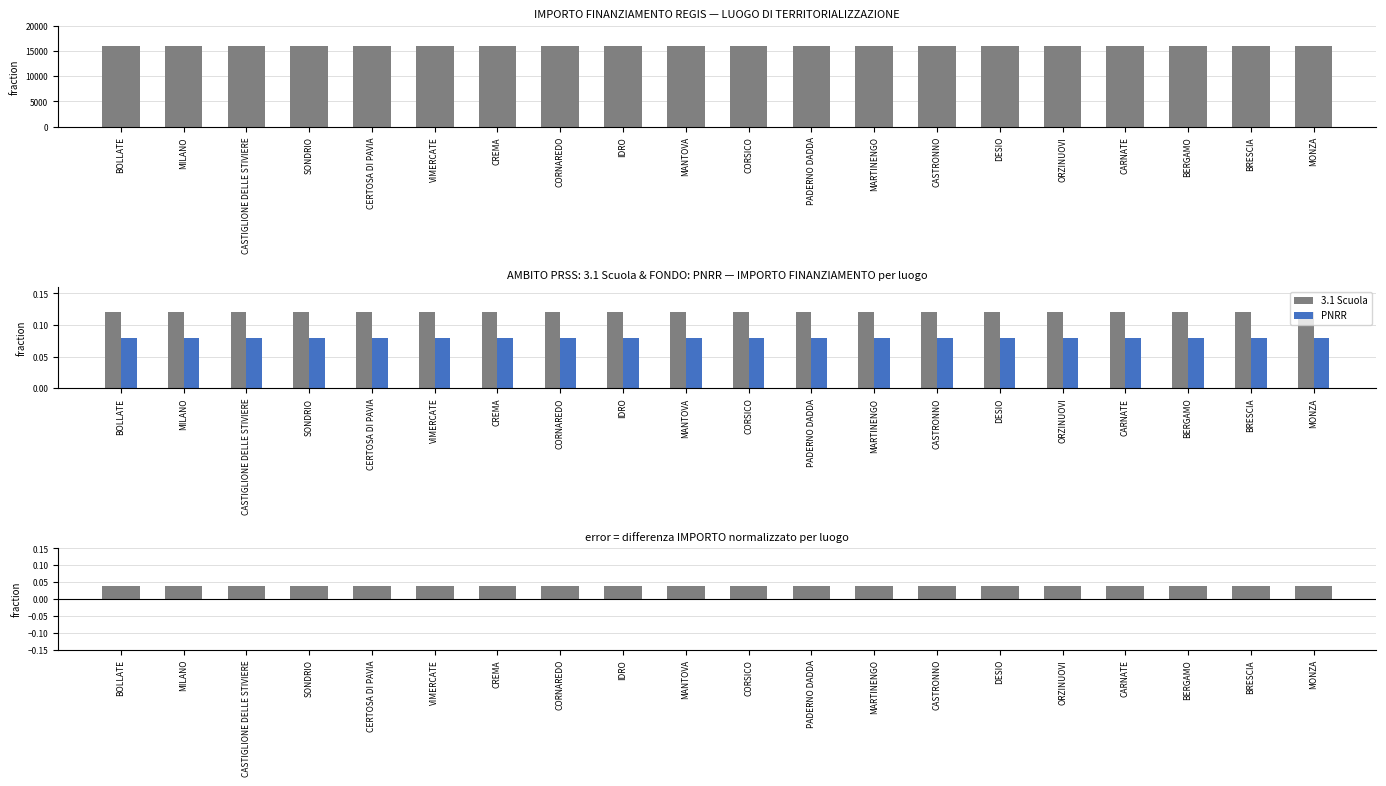

What is the highest value of the PNRR series?

0.1